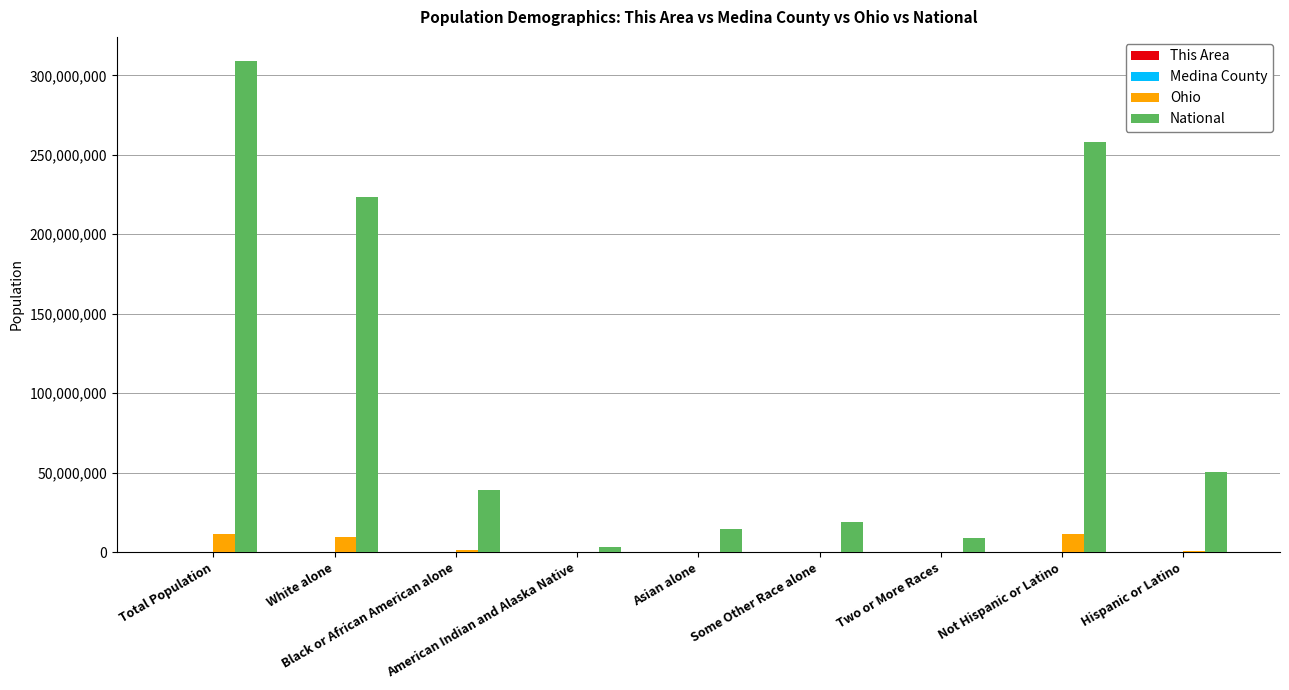

Which series has the largest total across all categories?

National